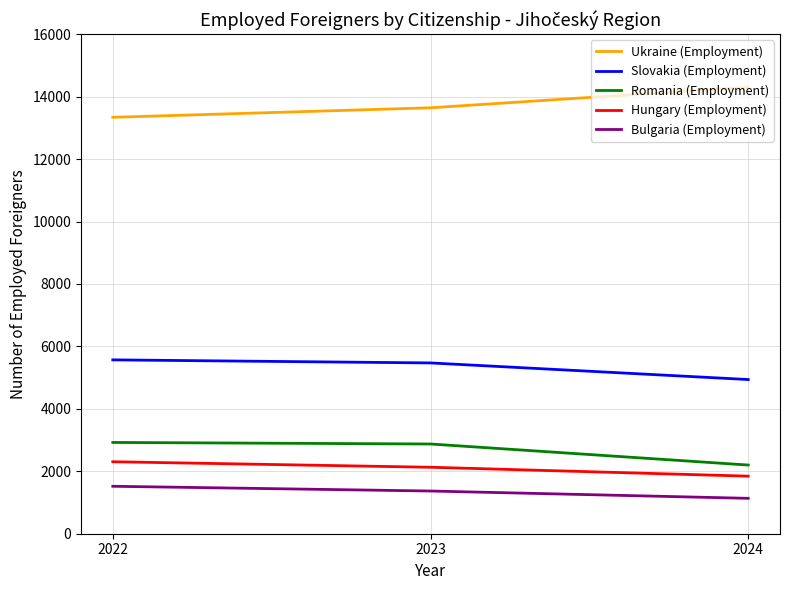

True or false: Hungary (Employment) has a value of 2129 at 2023.

True